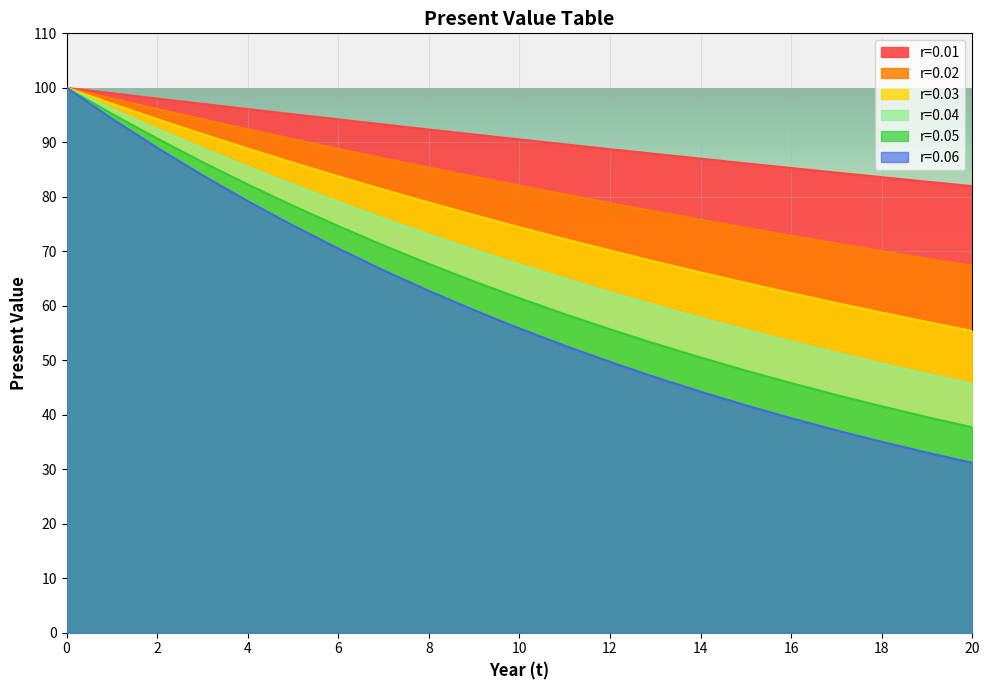

List the series in order of their peak value, lowest first.

r=0.01, r=0.02, r=0.03, r=0.04, r=0.05, r=0.06